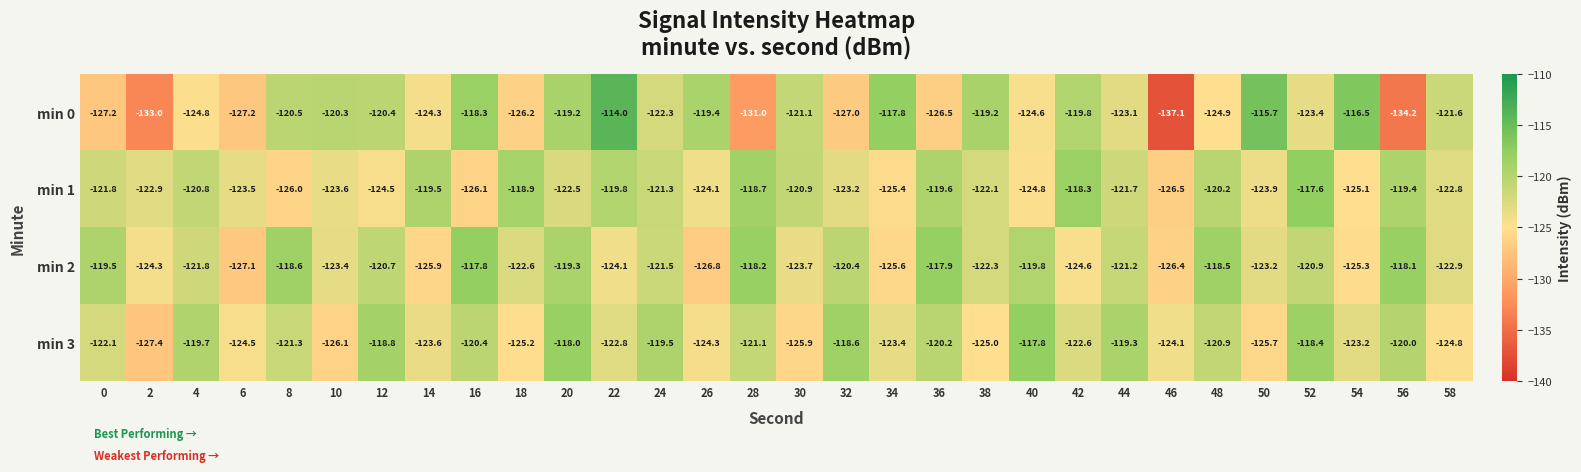

Which label corresponds to the largest value in the chart?

22